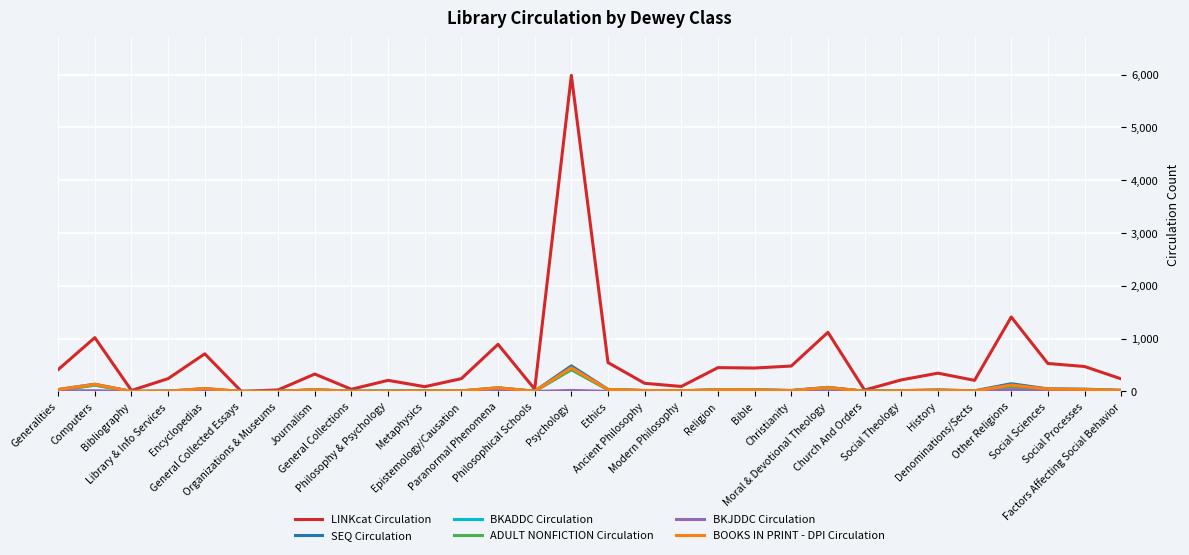

Reading left to right, extract all data points from this chart.

LINKcat Circulation: Generalities=415	Computers=1020	Bibliography=19	Library & Info Services=244	Encyclopedias=713	General Collected Essays=1	Organizations & Museums=30	Journalism=330	General Collections=42	Philosophy & Psychology=211	Metaphysics=91	Epistemology/Causation=243	Paranormal Phenomena=893	Philosophical Schools=44	Psychology=5986	Ethics=548	Ancient Philosophy=155	Modern Philosophy=95	Religion=452	Bible=444	Christianity=482	Moral & Devotional Theology=1120	Church And Orders=27	Social Theology=219	History=347	Denominations/Sects=211	Other Religions=1410	Social Sciences=530	Social Processes=473	Factors Affecting Social Behavior=239
SEQ Circulation: Generalities=38	Computers=137	Bibliography=1	Library & Info Services=7	Encyclopedias=55	General Collected Essays=1	Organizations & Museums=1	Journalism=35	General Collections=4	Philosophy & Psychology=11	Metaphysics=13	Epistemology/Causation=12	Paranormal Phenomena=71	Philosophical Schools=5	Psychology=485	Ethics=39	Ancient Philosophy=18	Modern Philosophy=13	Religion=33	Bible=31	Christianity=19	Moral & Devotional Theology=79	Church And Orders=5	Social Theology=16	History=30	Denominations/Sects=13	Other Religions=147	Social Sciences=49	Social Processes=44	Factors Affecting Social Behavior=24
BKADDC Circulation: Generalities=23	Computers=121	Bibliography=1	Library & Info Services=5	Encyclopedias=17	General Collected Essays=1	Organizations & Museums=1	Journalism=30	General Collections=3	Philosophy & Psychology=6	Metaphysics=10	Epistemology/Causation=9	Paranormal Phenomena=58	Philosophical Schools=5	Psychology=415	Ethics=34	Ancient Philosophy=17	Modern Philosophy=13	Religion=29	Bible=30	Christianity=16	Moral & Devotional Theology=68	Church And Orders=5	Social Theology=12	History=22	Denominations/Sects=10	Other Religions=87	Social Sciences=41	Social Processes=36	Factors Affecting Social Behavior=15
ADULT NONFICTION Circulation: Generalities=23	Computers=121	Bibliography=1	Library & Info Services=5	Encyclopedias=17	General Collected Essays=1	Organizations & Museums=1	Journalism=30	General Collections=3	Philosophy & Psychology=6	Metaphysics=10	Epistemology/Causation=9	Paranormal Phenomena=58	Philosophical Schools=5	Psychology=415	Ethics=34	Ancient Philosophy=17	Modern Philosophy=13	Religion=29	Bible=30	Christianity=16	Moral & Devotional Theology=68	Church And Orders=5	Social Theology=12	History=22	Denominations/Sects=10	Other Religions=87	Social Sciences=41	Social Processes=36	Factors Affecting Social Behavior=15
BKJDDC Circulation: Generalities=12	Computers=15	Bibliography=0	Library & Info Services=1	Encyclopedias=38	General Collected Essays=0	Organizations & Museums=0	Journalism=2	General Collections=0	Philosophy & Psychology=0	Metaphysics=0	Epistemology/Causation=2	Paranormal Phenomena=10	Philosophical Schools=0	Psychology=20	Ethics=3	Ancient Philosophy=0	Modern Philosophy=0	Religion=3	Bible=0	Christianity=1	Moral & Devotional Theology=4	Church And Orders=0	Social Theology=1	History=5	Denominations/Sects=0	Other Religions=33	Social Sciences=5	Social Processes=2	Factors Affecting Social Behavior=6
BOOKS IN PRINT - DPI Circulation: Generalities=36	Computers=136	Bibliography=1	Library & Info Services=7	Encyclopedias=55	General Collected Essays=1	Organizations & Museums=1	Journalism=34	General Collections=3	Philosophy & Psychology=6	Metaphysics=11	Epistemology/Causation=12	Paranormal Phenomena=70	Philosophical Schools=5	Psychology=450	Ethics=37	Ancient Philosophy=18	Modern Philosophy=13	Religion=32	Bible=31	Christianity=17	Moral & Devotional Theology=75	Church And Orders=5	Social Theology=15	History=28	Denominations/Sects=10	Other Religions=122	Social Sciences=47	Social Processes=38	Factors Affecting Social Behavior=21